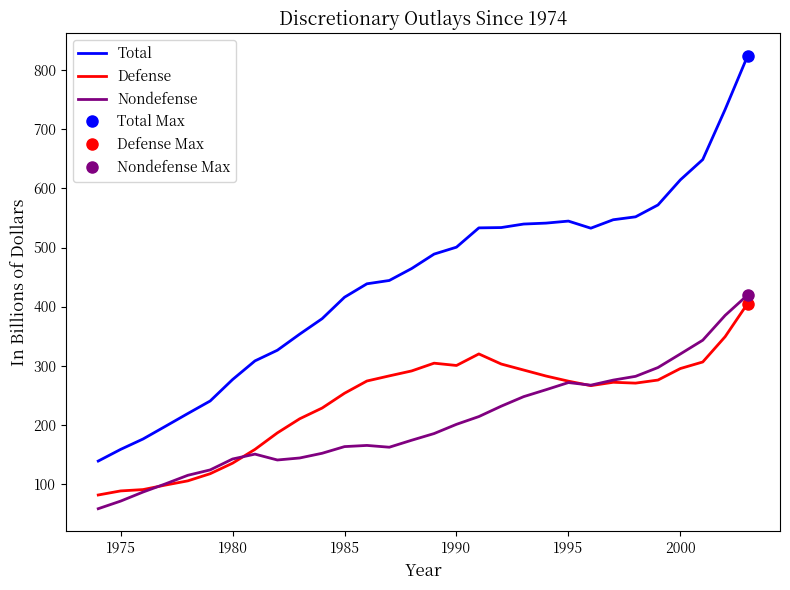

How many data points in Nondefense are above 184?

15